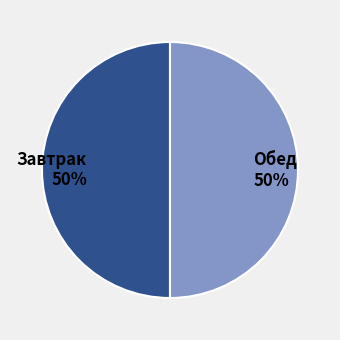

Is it true that Обед is 50% of the pie?

True